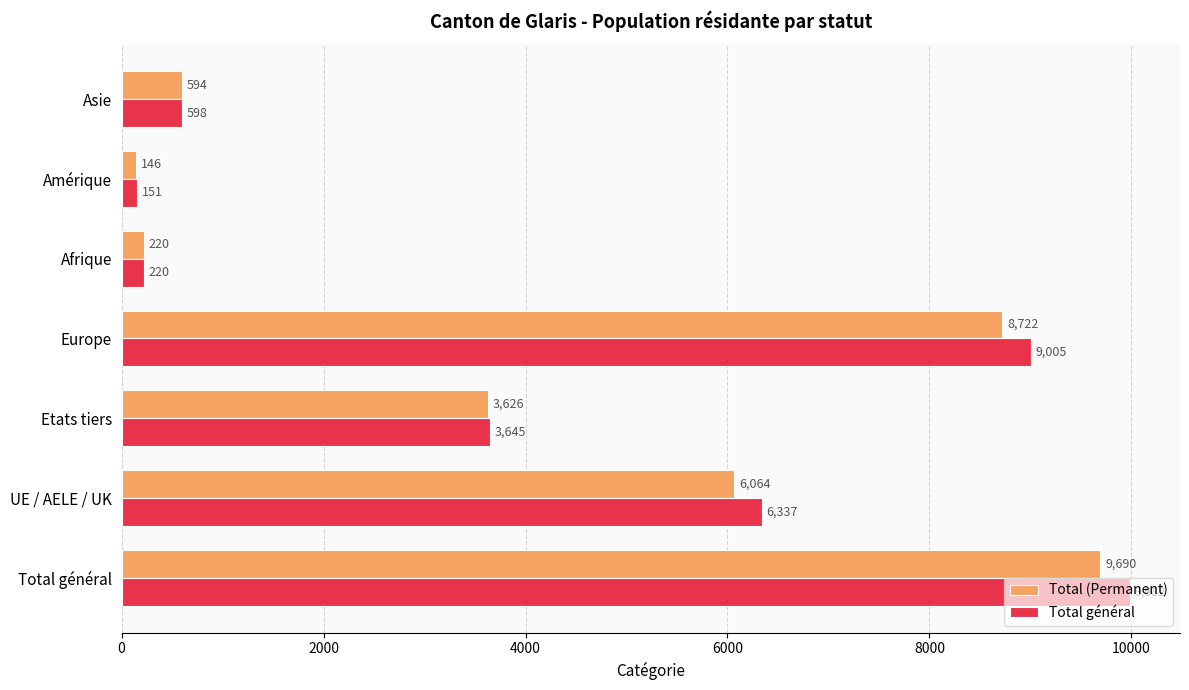

At which label is Total général closest to 5066?

UE / AELE / UK